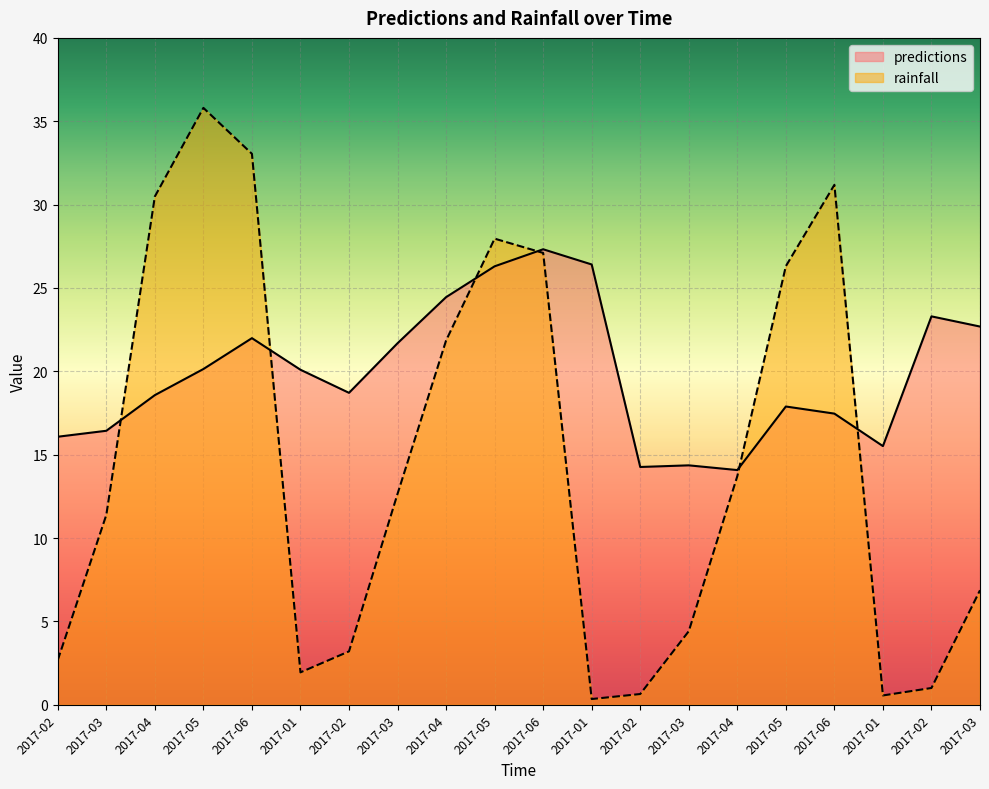

The value of rainfall at 2017-02 is 3.2. True or false?

True